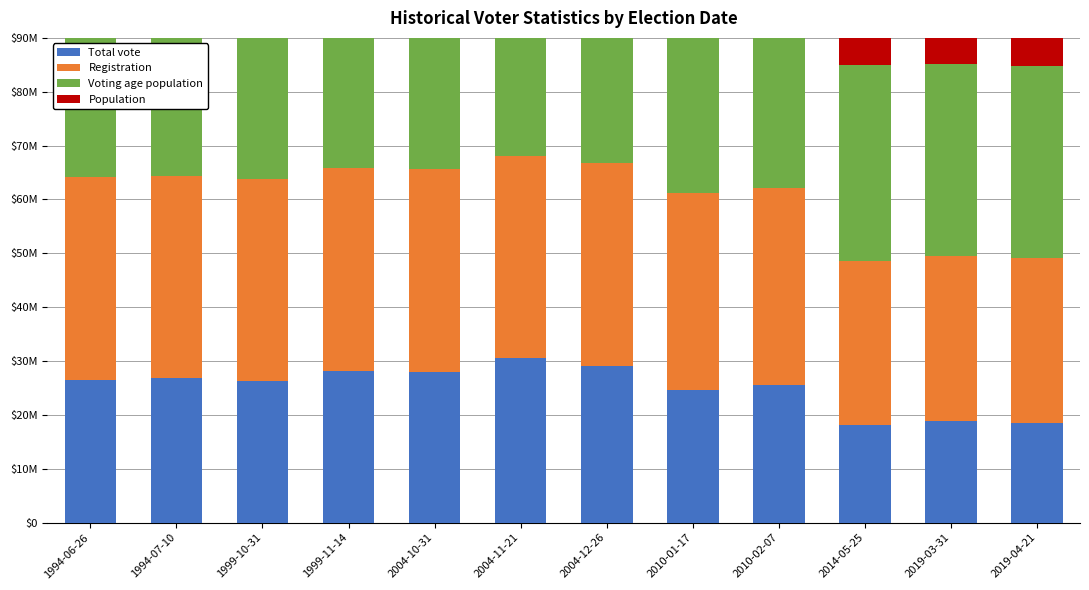

Which series has the largest range (max minus min)?

Total vote